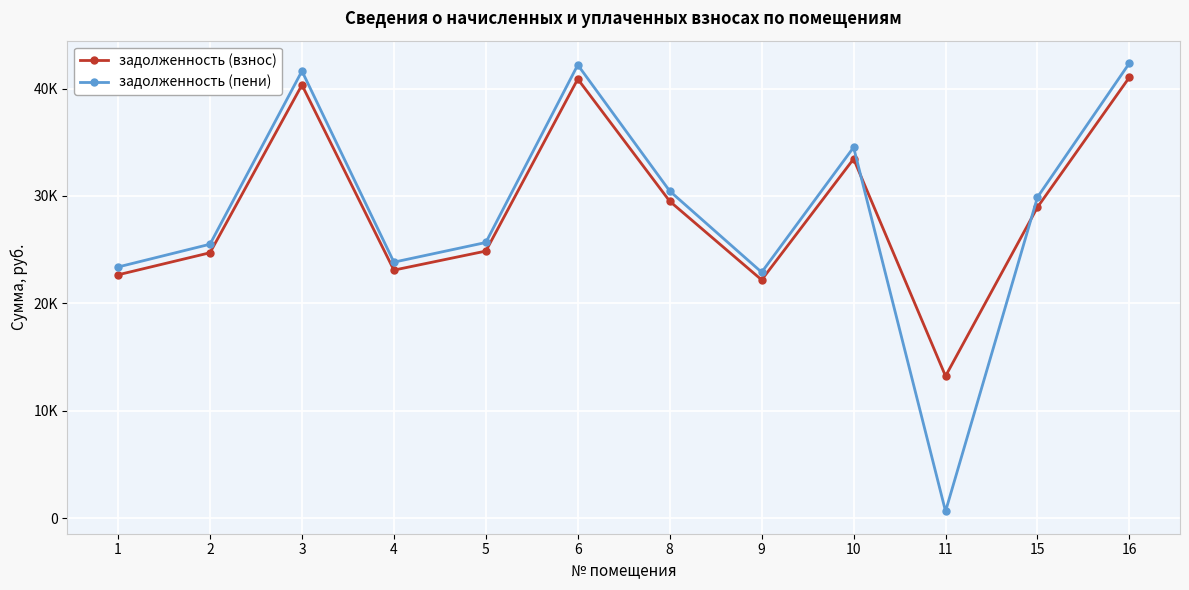

Is this an area chart (filled region under the line)?

No